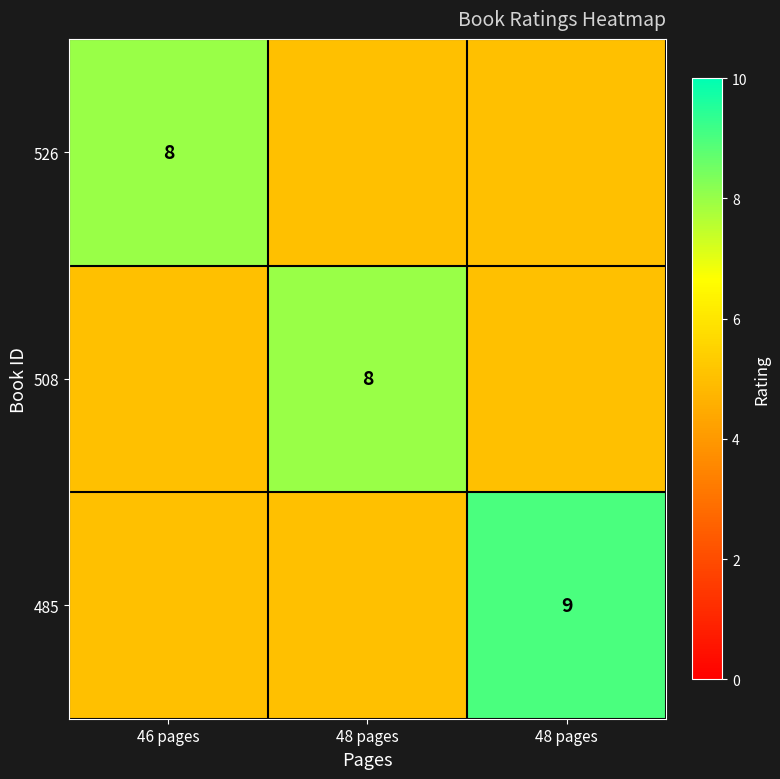

At how many categories does at least one series exceed 8?

1